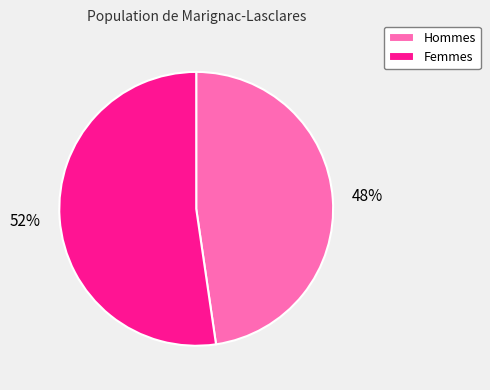

Rank the categories by value from lowest to highest.

Hommes, Femmes